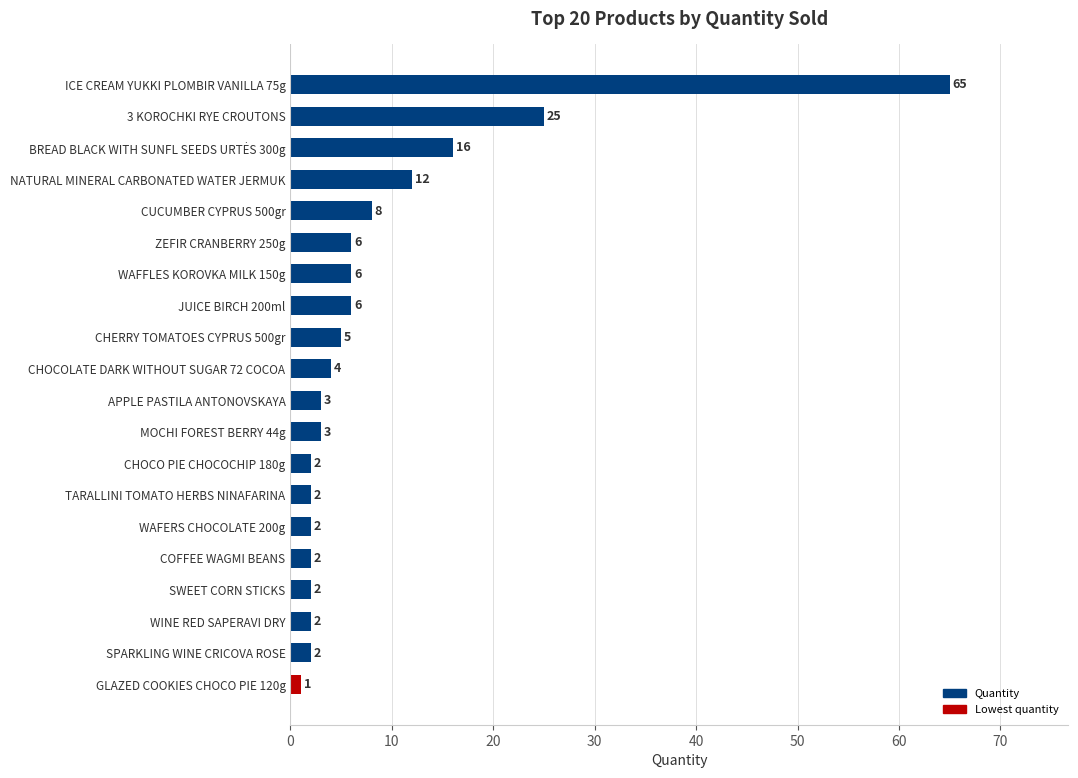

At which category does the chart reach its minimum across all series?

GLAZED COOKIES CHOCO PIE 120g